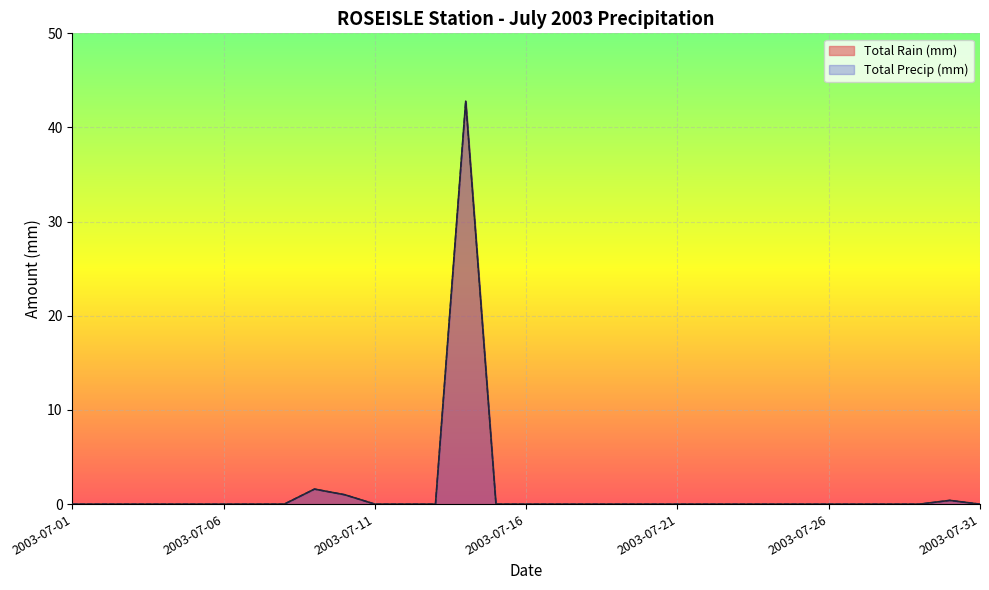

Reading left to right, transcribe all the data shown in this chart.

Total Rain (mm): 2003-07-01=0.0	2003-07-02=0.0	2003-07-03=0.0	2003-07-04=0.0	2003-07-05=0.0	2003-07-06=0.0	2003-07-07=0.0	2003-07-08=0.0	2003-07-09=1.6	2003-07-10=1.0	2003-07-11=0.0	2003-07-12=0.0	2003-07-13=0.0	2003-07-14=42.8	2003-07-15=0.0	2003-07-16=0.0	2003-07-17=0.0	2003-07-18=0.0	2003-07-19=0.0	2003-07-20=0.0	2003-07-21=0.0	2003-07-22=0.0	2003-07-23=0.0	2003-07-24=0.0	2003-07-25=0.0	2003-07-26=0.0	2003-07-27=0.0	2003-07-28=0.0	2003-07-29=0.0	2003-07-30=0.4	2003-07-31=0.0
Total Precip (mm): 2003-07-01=0.0	2003-07-02=0.0	2003-07-03=0.0	2003-07-04=0.0	2003-07-05=0.0	2003-07-06=0.0	2003-07-07=0.0	2003-07-08=0.0	2003-07-09=1.6	2003-07-10=1.0	2003-07-11=0.0	2003-07-12=0.0	2003-07-13=0.0	2003-07-14=42.8	2003-07-15=0.0	2003-07-16=0.0	2003-07-17=0.0	2003-07-18=0.0	2003-07-19=0.0	2003-07-20=0.0	2003-07-21=0.0	2003-07-22=0.0	2003-07-23=0.0	2003-07-24=0.0	2003-07-25=0.0	2003-07-26=0.0	2003-07-27=0.0	2003-07-28=0.0	2003-07-29=0.0	2003-07-30=0.4	2003-07-31=0.0